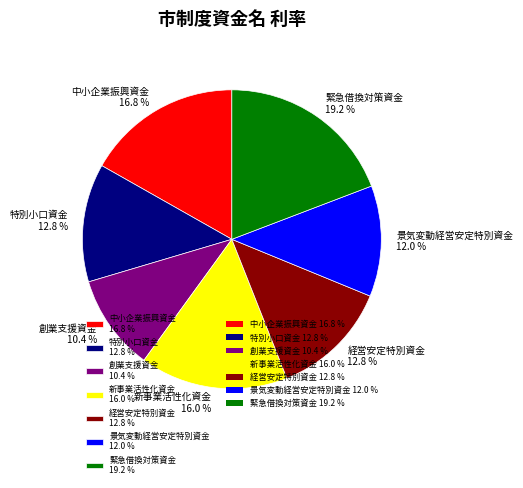

To the nearest percent, what is the average slice percentage?

14%